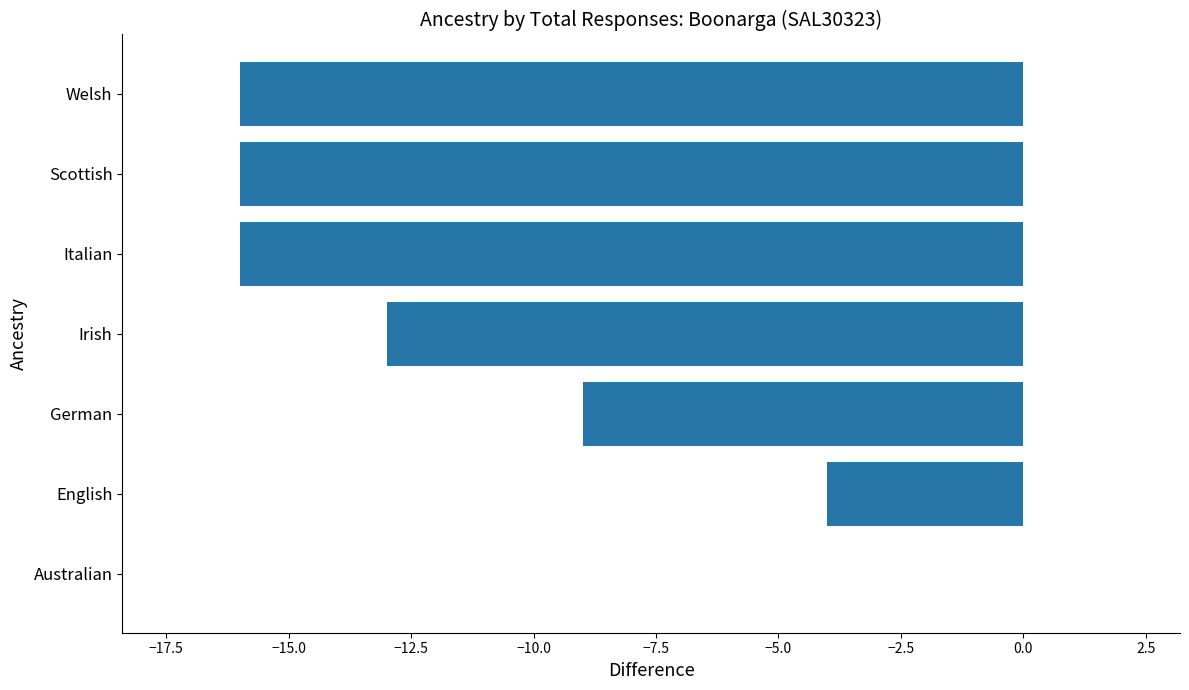

Count the values in the range -16 to -4.

6